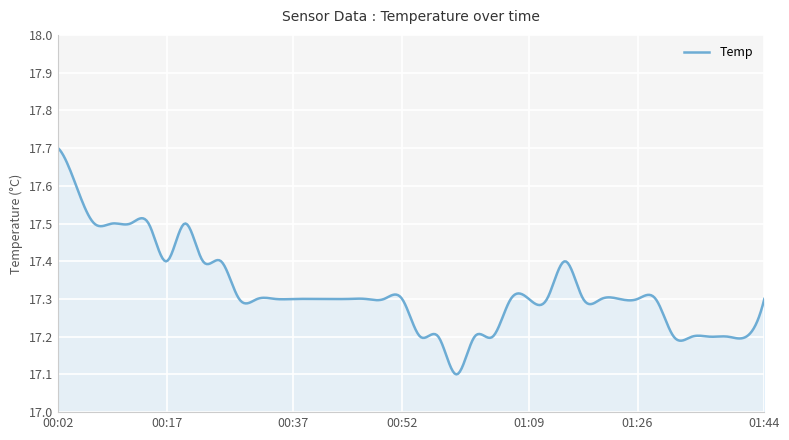

What is the difference between the maximum and minimum values?

0.6